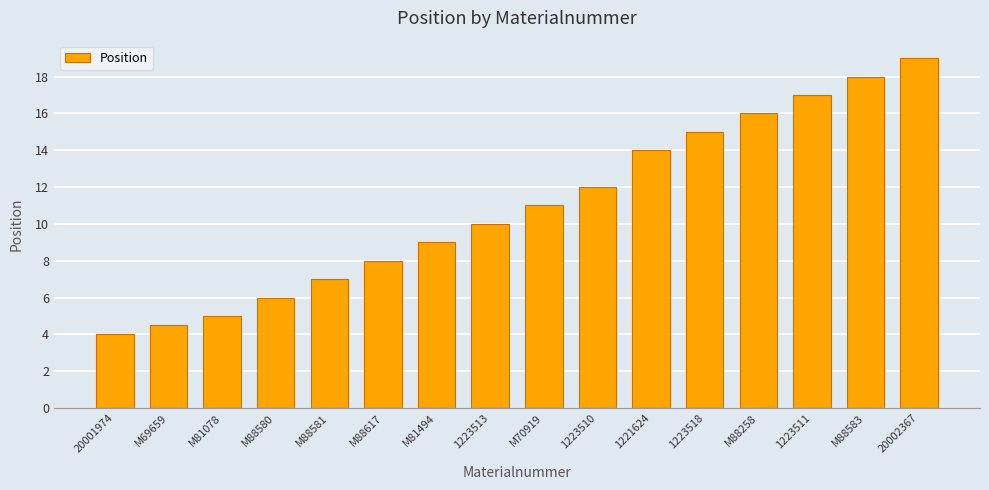

What is the maximum value shown in the chart?

19.0